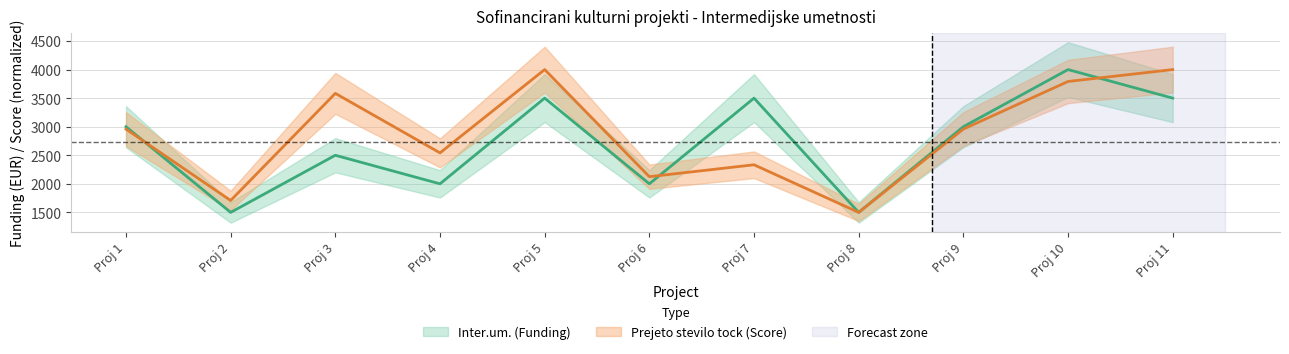

Where do Inter.um. (Funding) and Prejeto stevilo tock (Score) first cross each other?

1 and 2